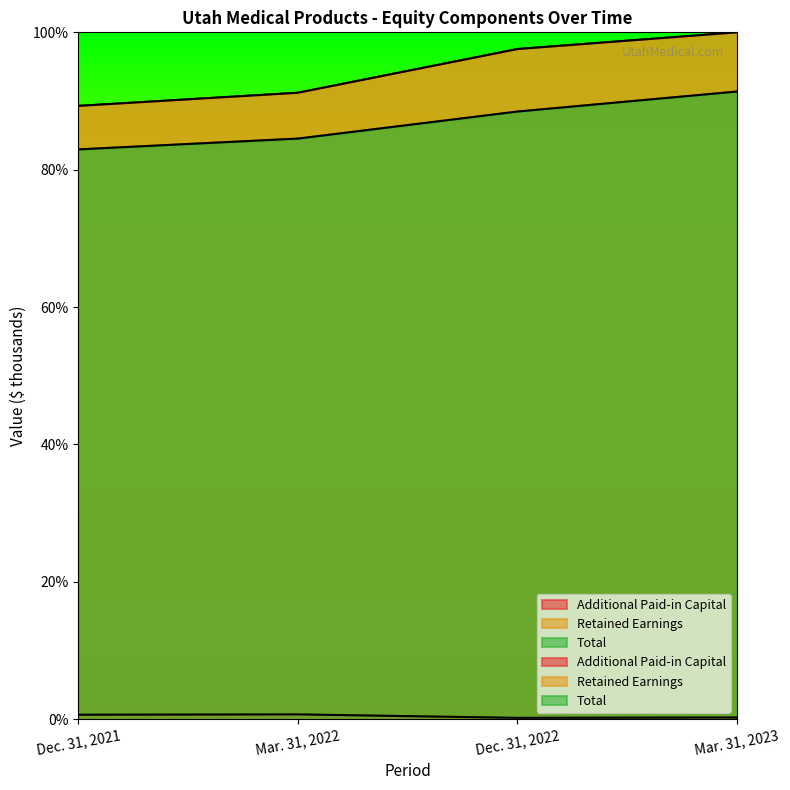

Which category has the lowest value in the Total series?

Dec. 31, 2021